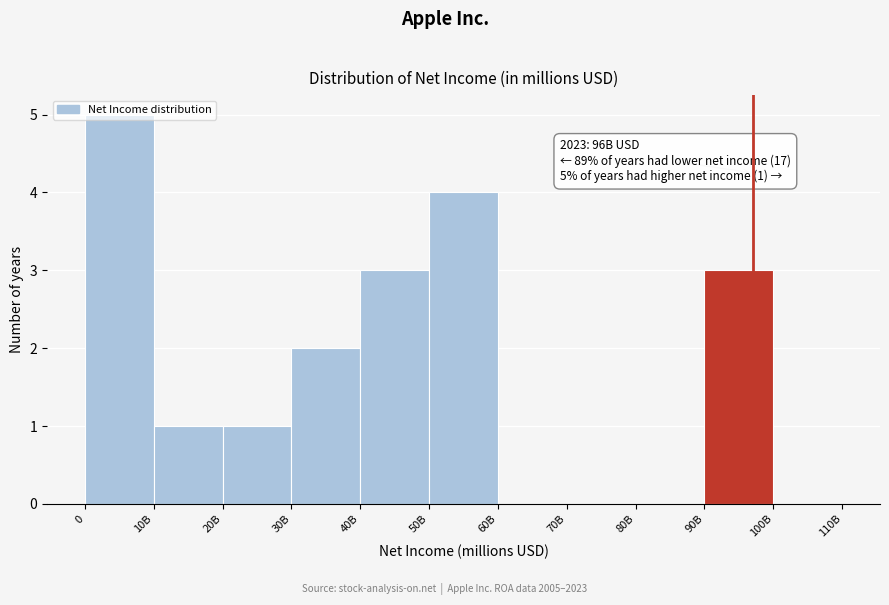

Approximately how many times larger is the value at 30B compared to 0?

0.4